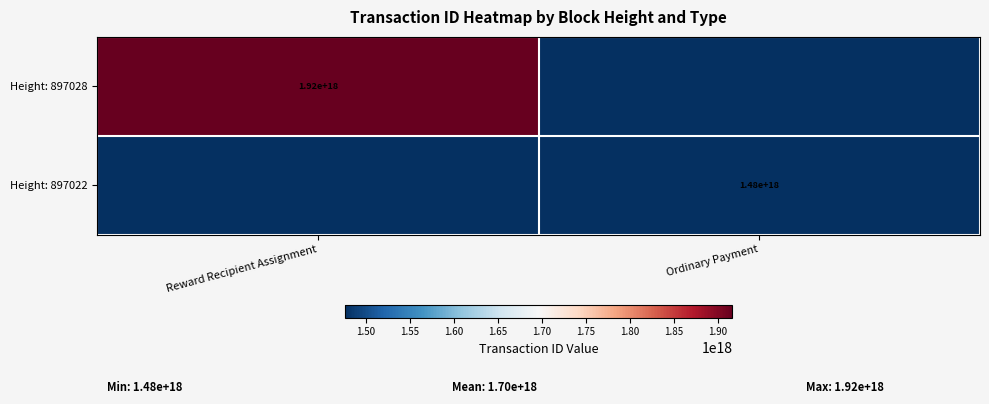

Is it true that Height: 897028 equals 1920000000000000000 at Reward Recipient Assignment?

True